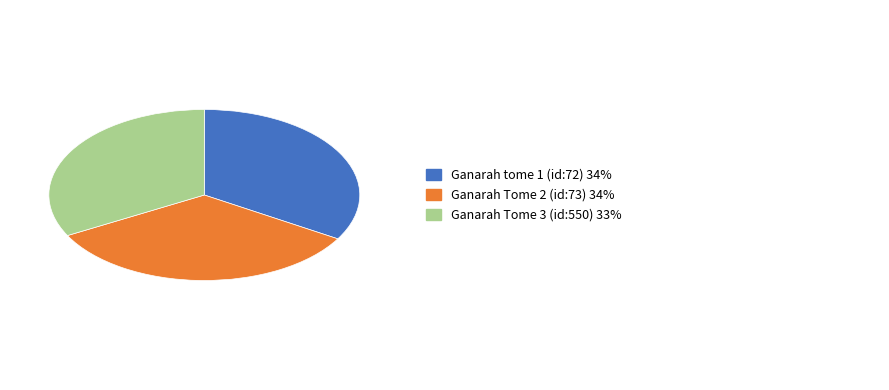

Is there a majority slice in this chart?

No